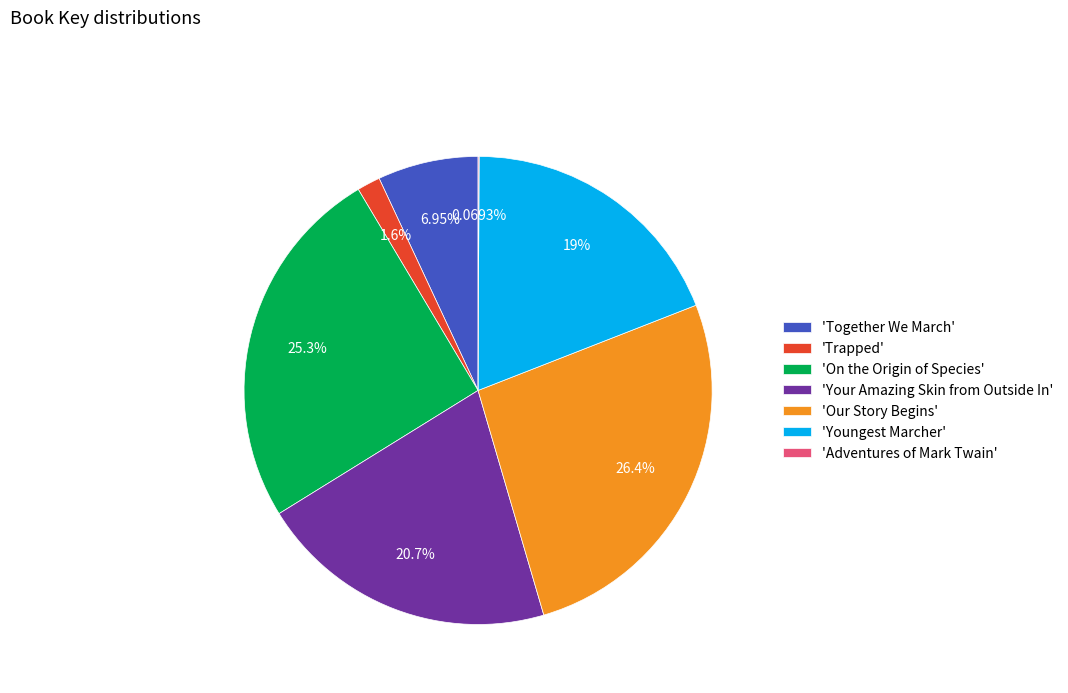

Is 'Youngest Marcher' the majority of the pie?

No